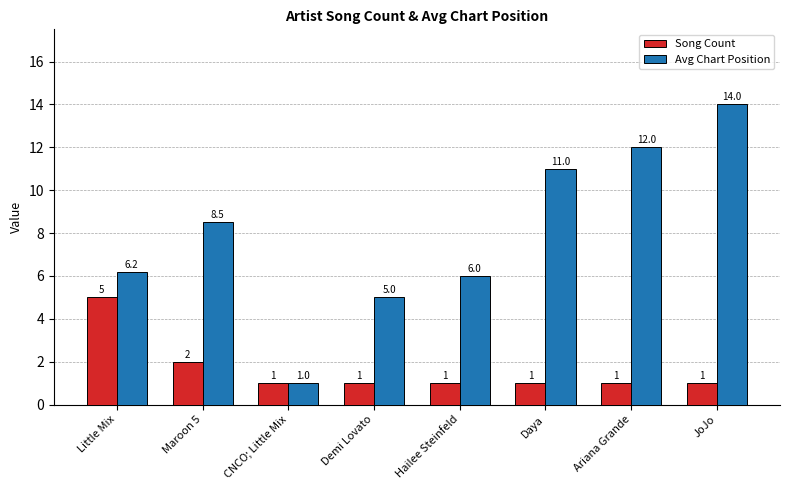

At which category is the sum across all series the highest?

JoJo